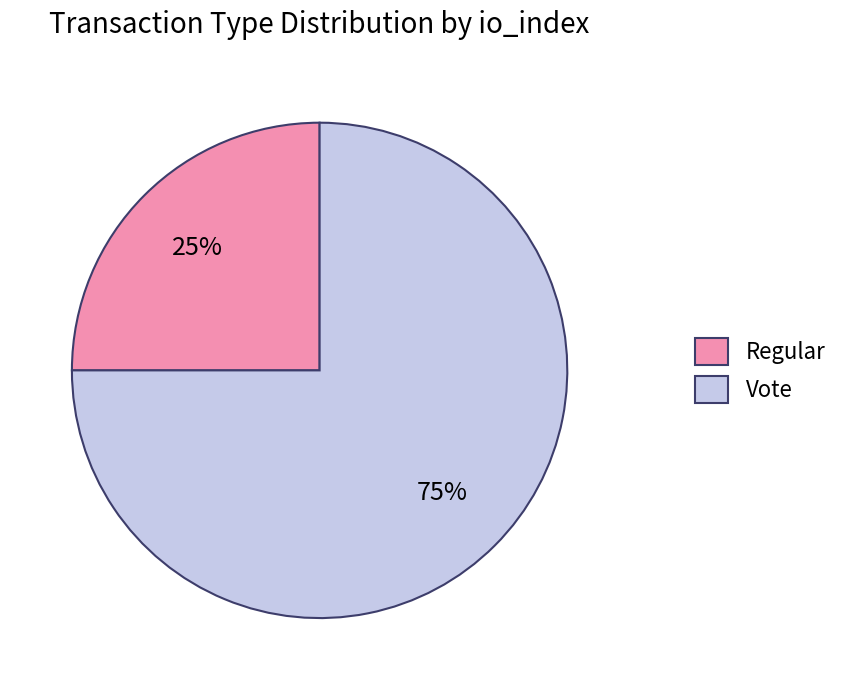

To the nearest percent, what is the difference between the Vote and Regular slice percentages?

50%